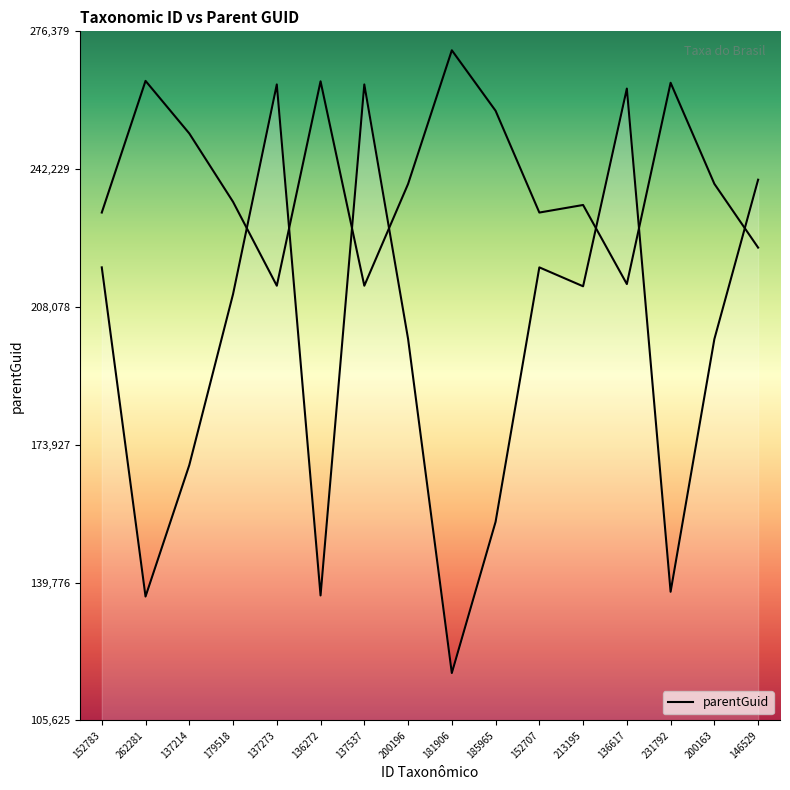

What is the difference between the second highest and minimum values?

145857